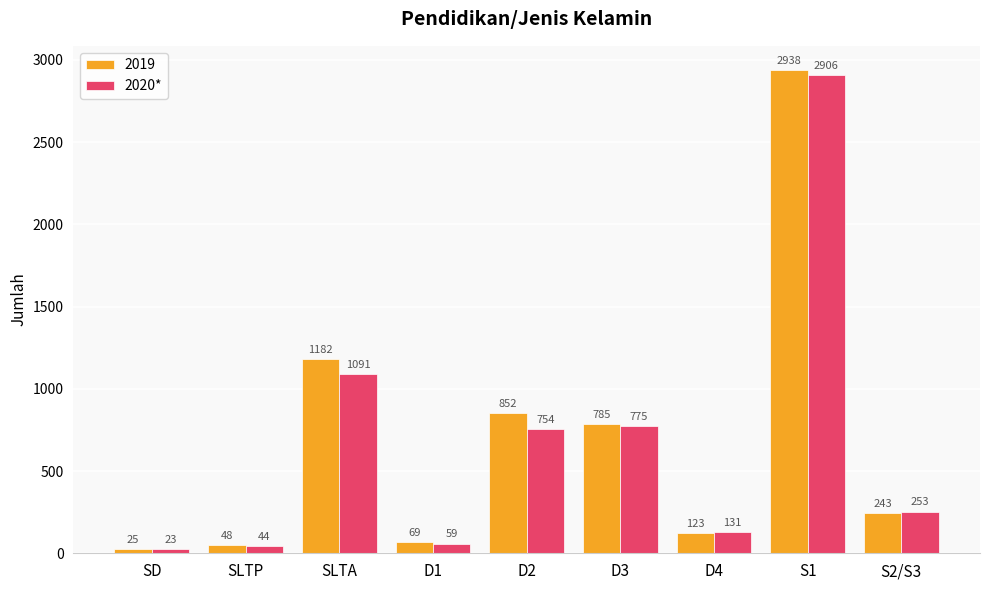

What is the difference between the highest and lowest values at S1?

32